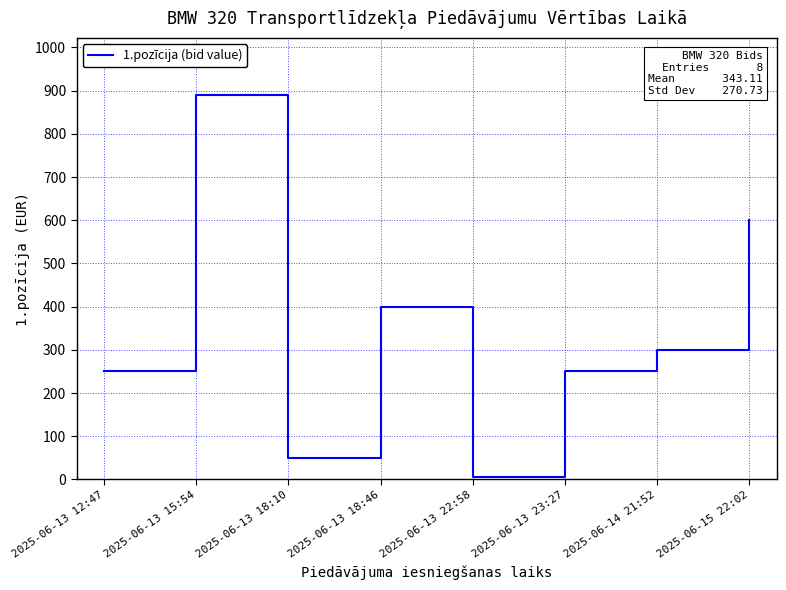

True or false: the data shows 400.0 at 2025-06-13 18:46.

True